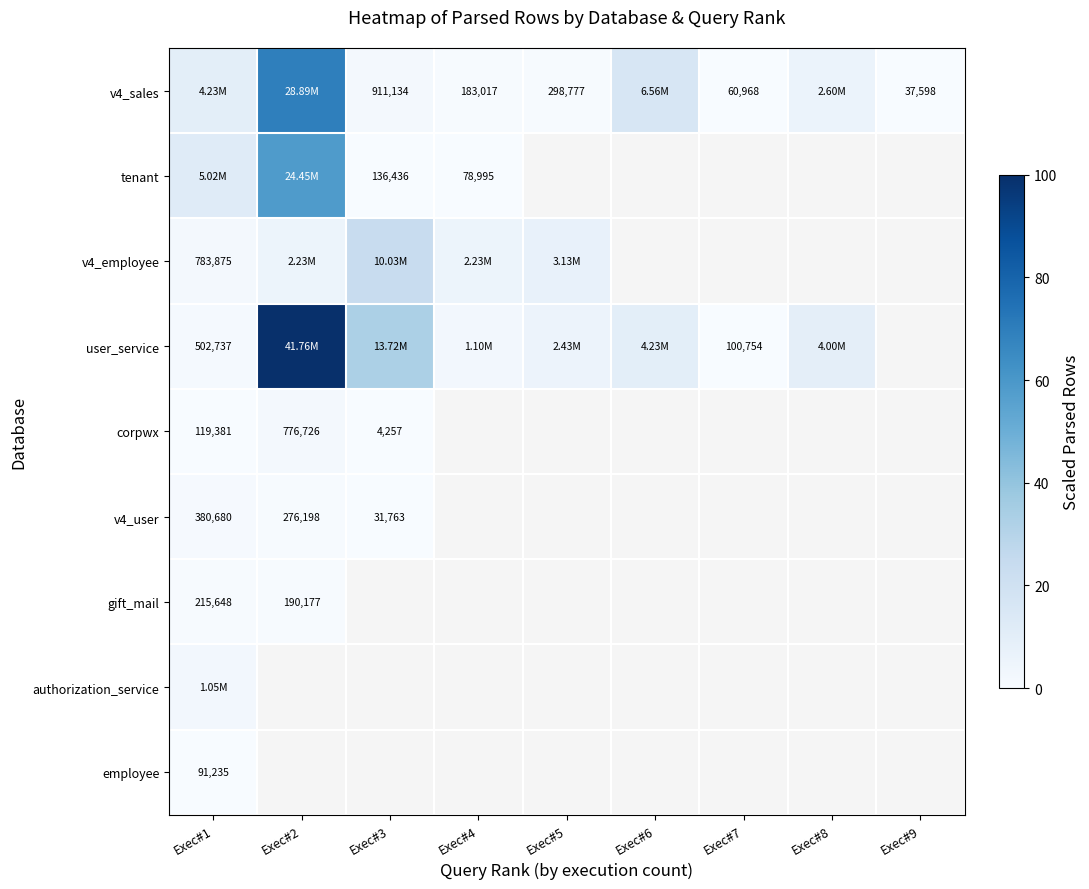

What is the lowest value of the v4_sales series?

0.1